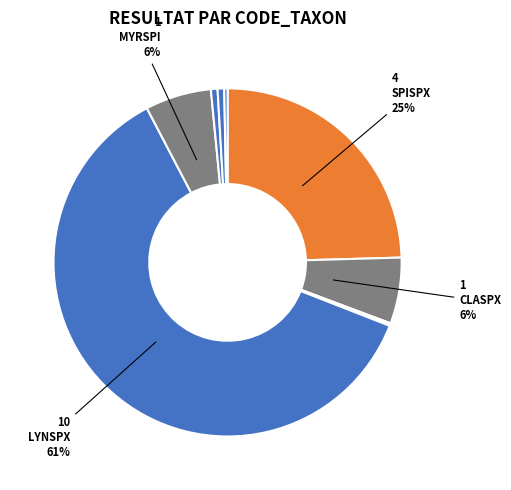

Count the number of slices in the pie.

11